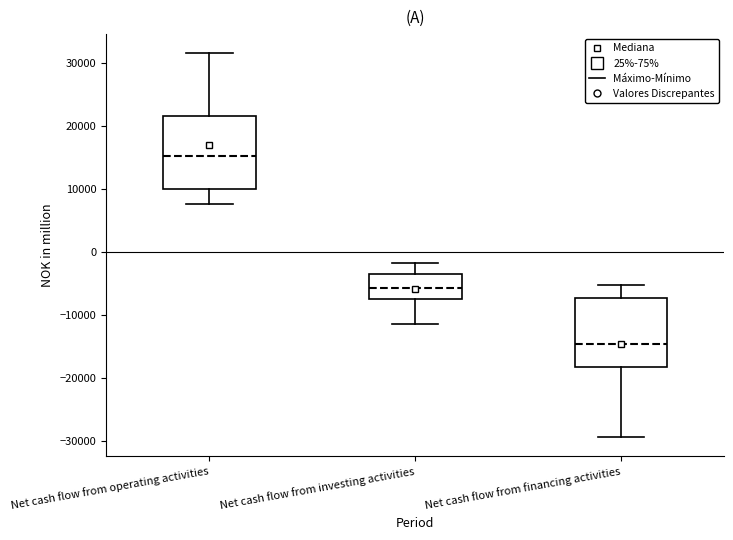

Which box's median line is the lowest?

Net cash flow from financing activities